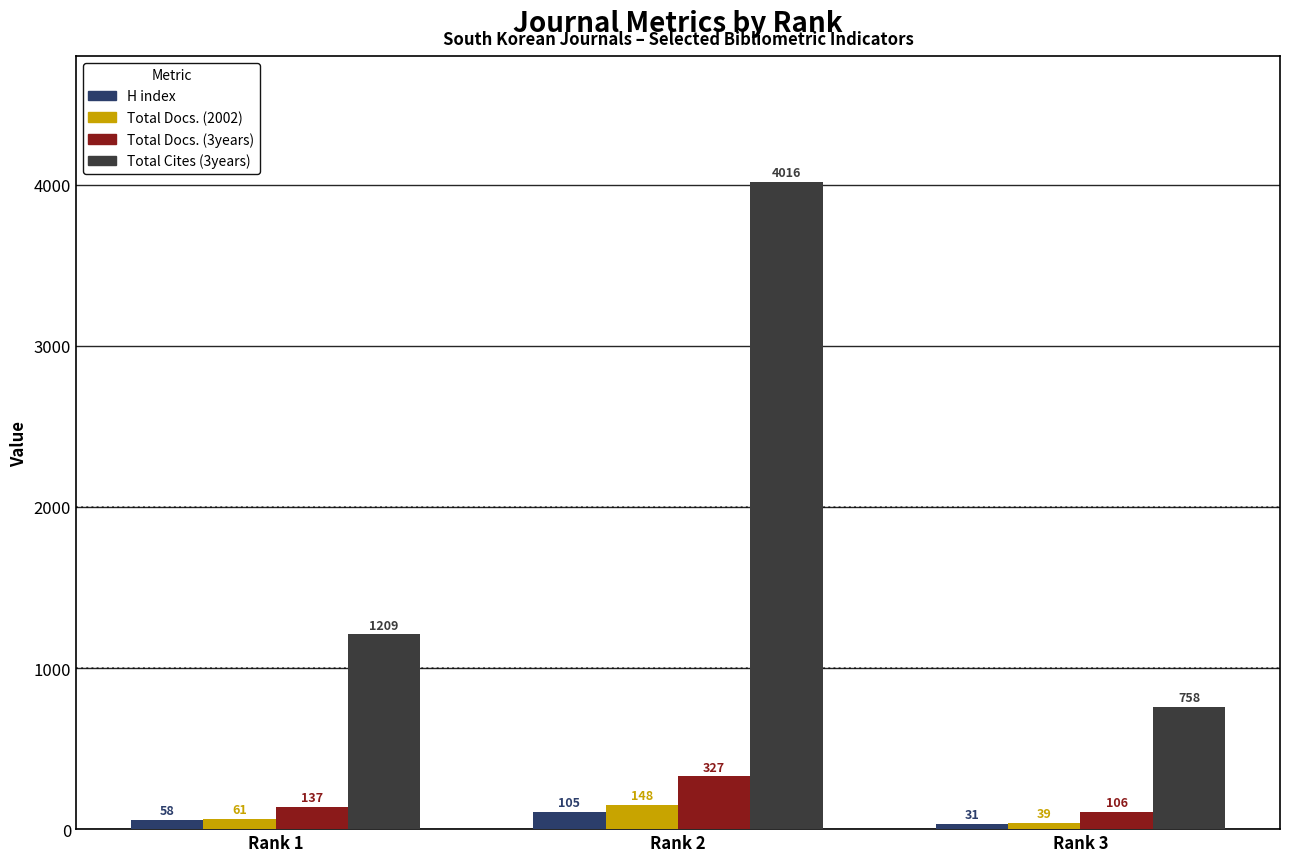

Count the number of categories in the chart.

3